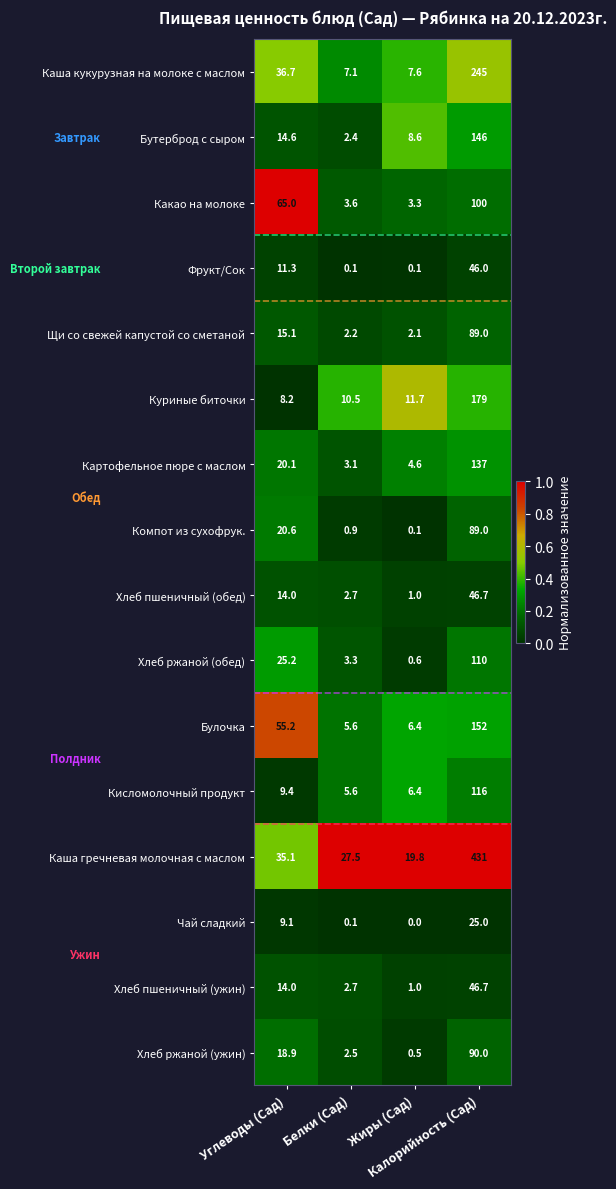

What is the average value of the Картофельное пюре с маслом series?

41.2